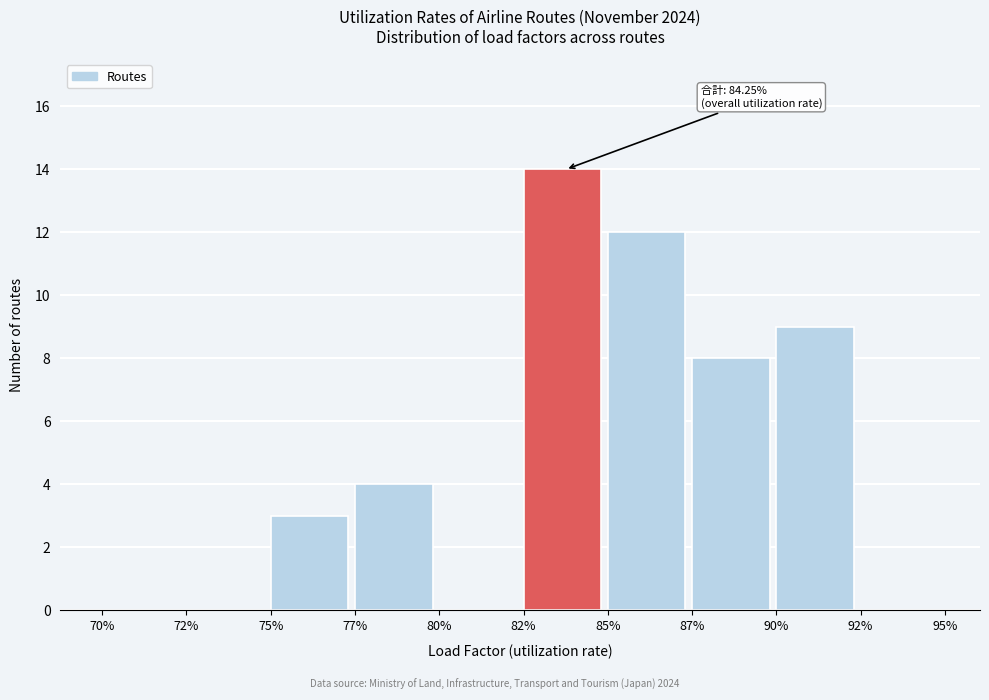

Reading left to right, extract all data points from this chart.

70%=0	72%=0	75%=3	77%=4	80%=0	82%=14	85%=12	87%=8	90%=9	92%=0